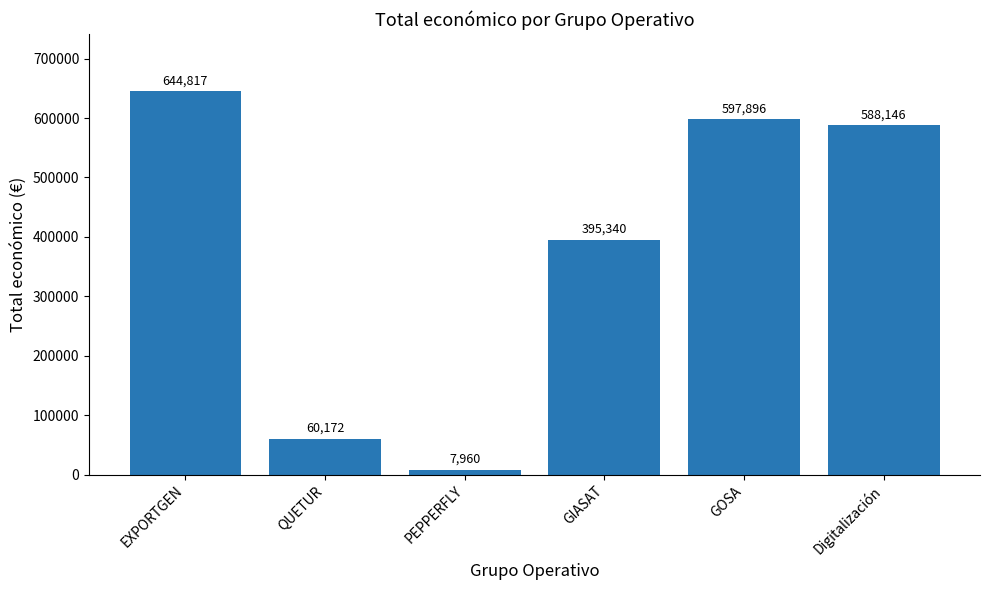

Count the number of categories in the chart.

6